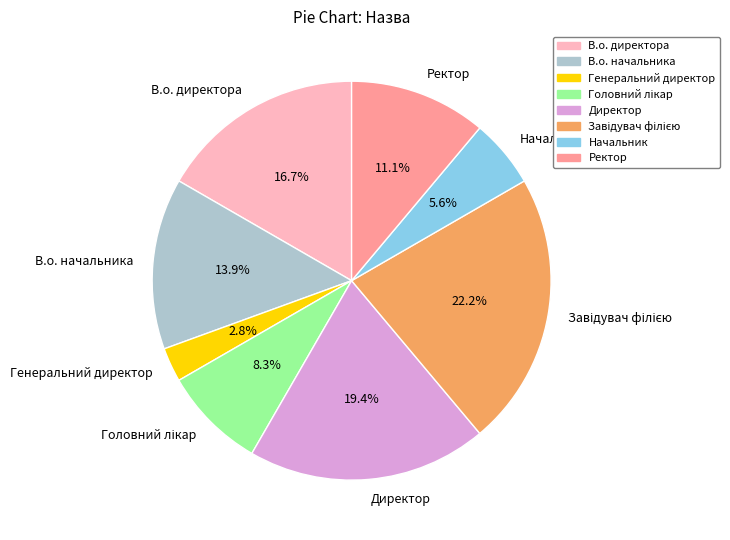

The Ректор slice represents 11% of the pie. True or false?

True